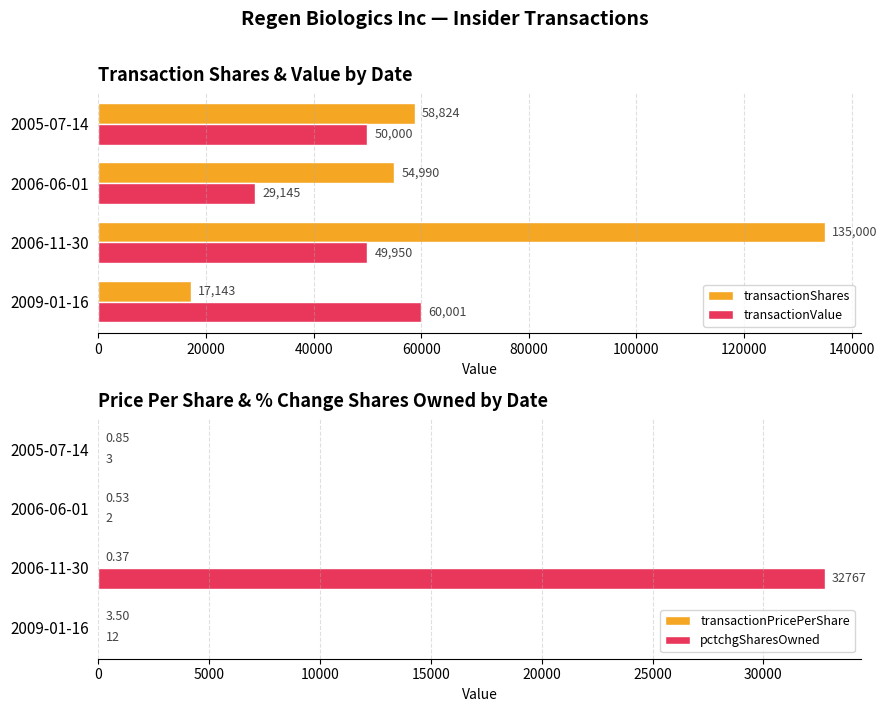

What value does the transactionValue series have at 2005-07-14, to the nearest 10?

50000